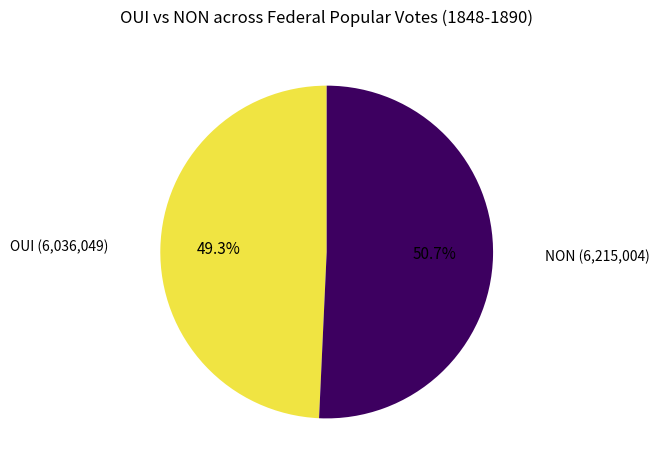

Is there a majority slice in this chart?

Yes